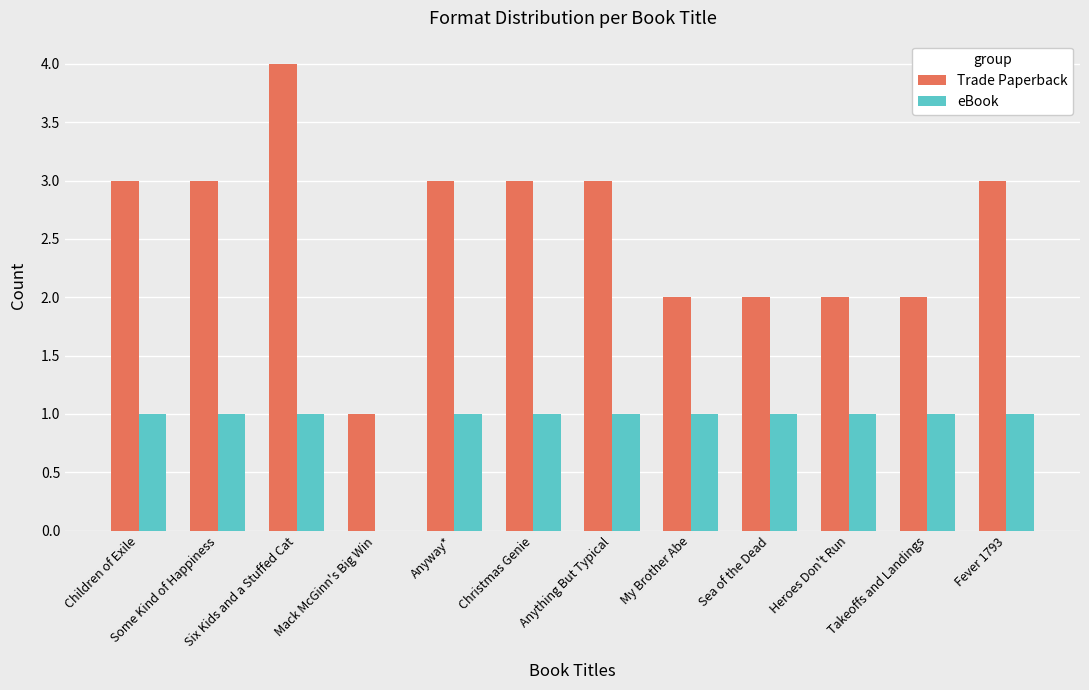

What is the sum of all eBook values?

11